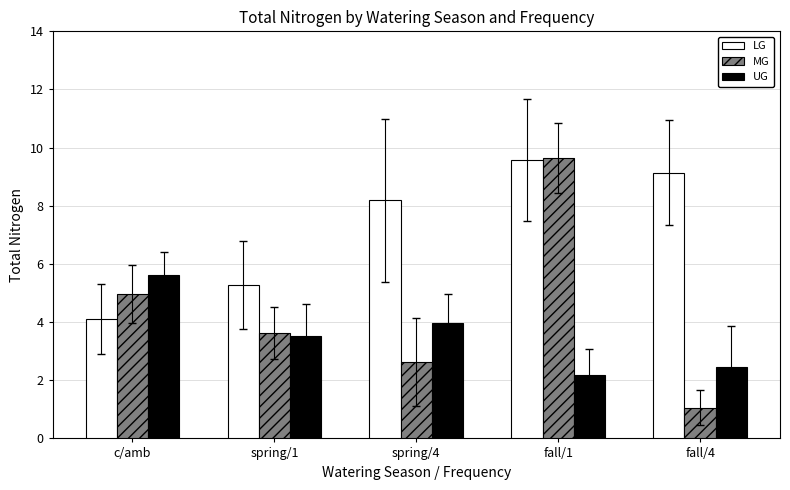

Is it true that MG equals 7.2 at c/amb?

False